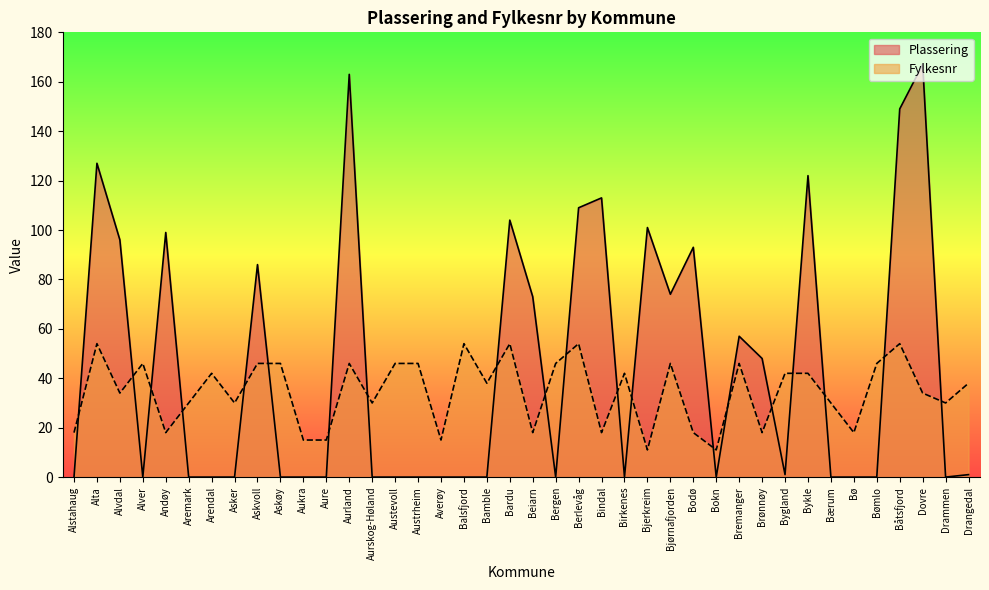

What is the difference between the maximum and second lowest values in the Plassering series?

167